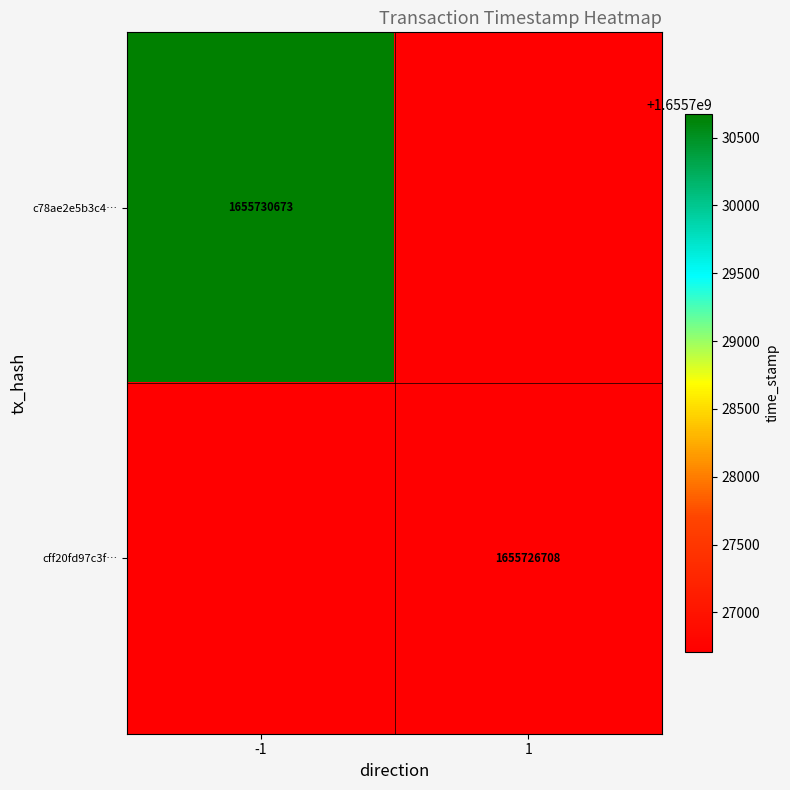

The c78ae2e5b3c4… series shows 816342899 at -1. True or false?

False